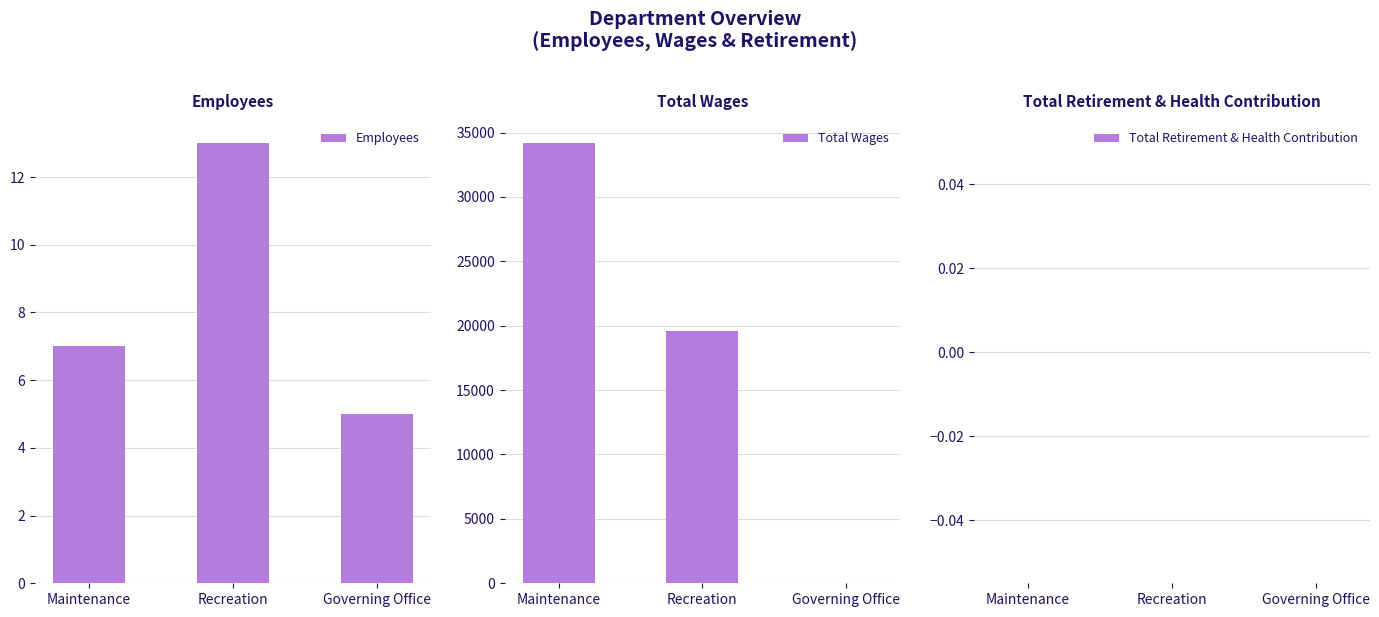

What is the label of the 3rd bar from the right?

Maintenance